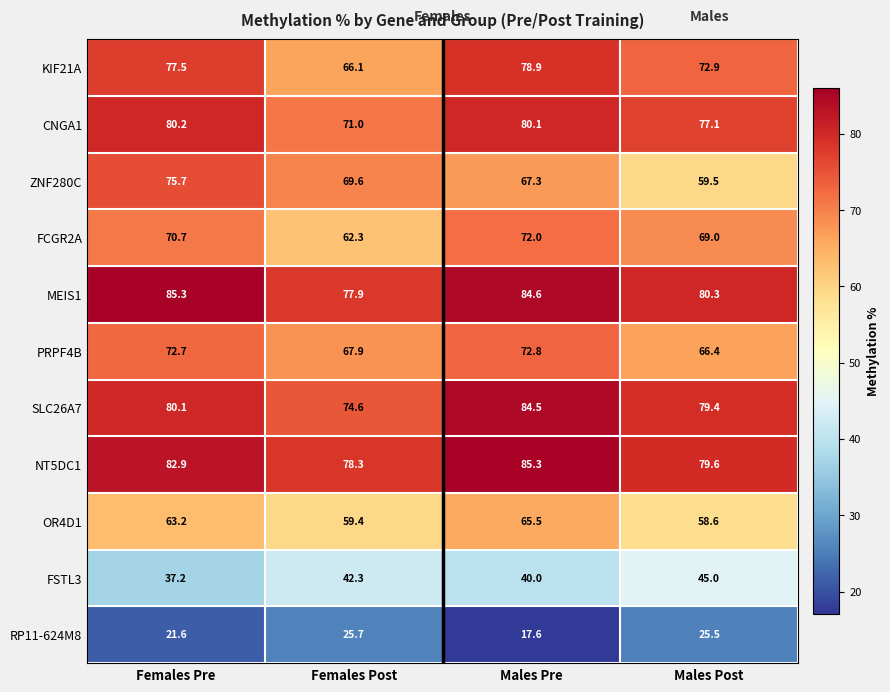

What is the maximum value shown in the chart?

85.3